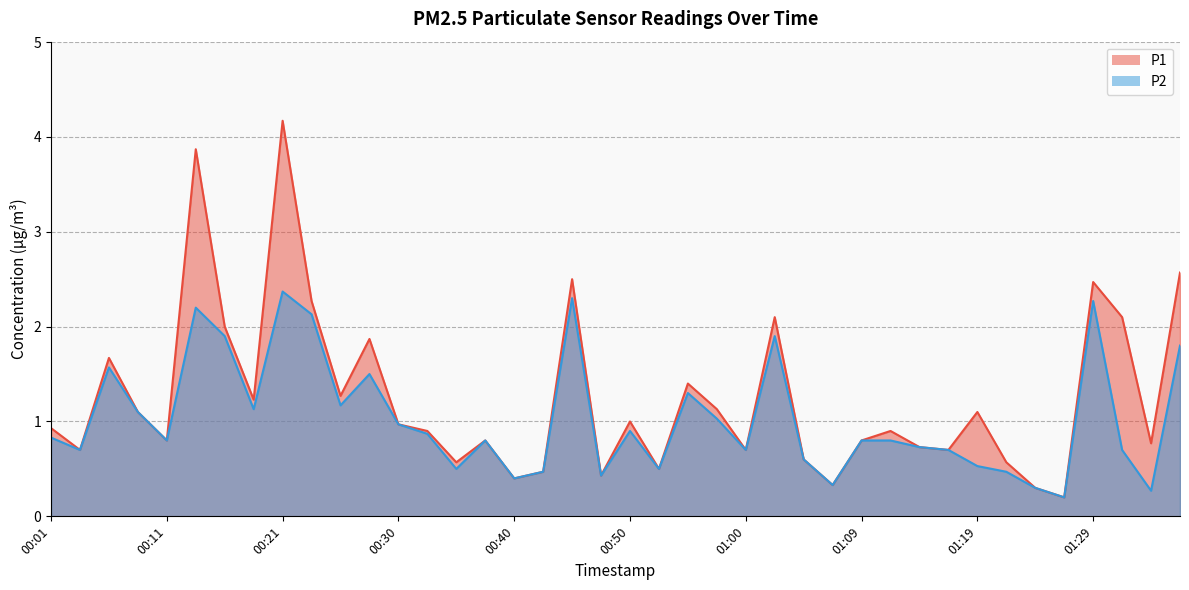

The P2 series shows 0.3 at 01:22. True or false?

False